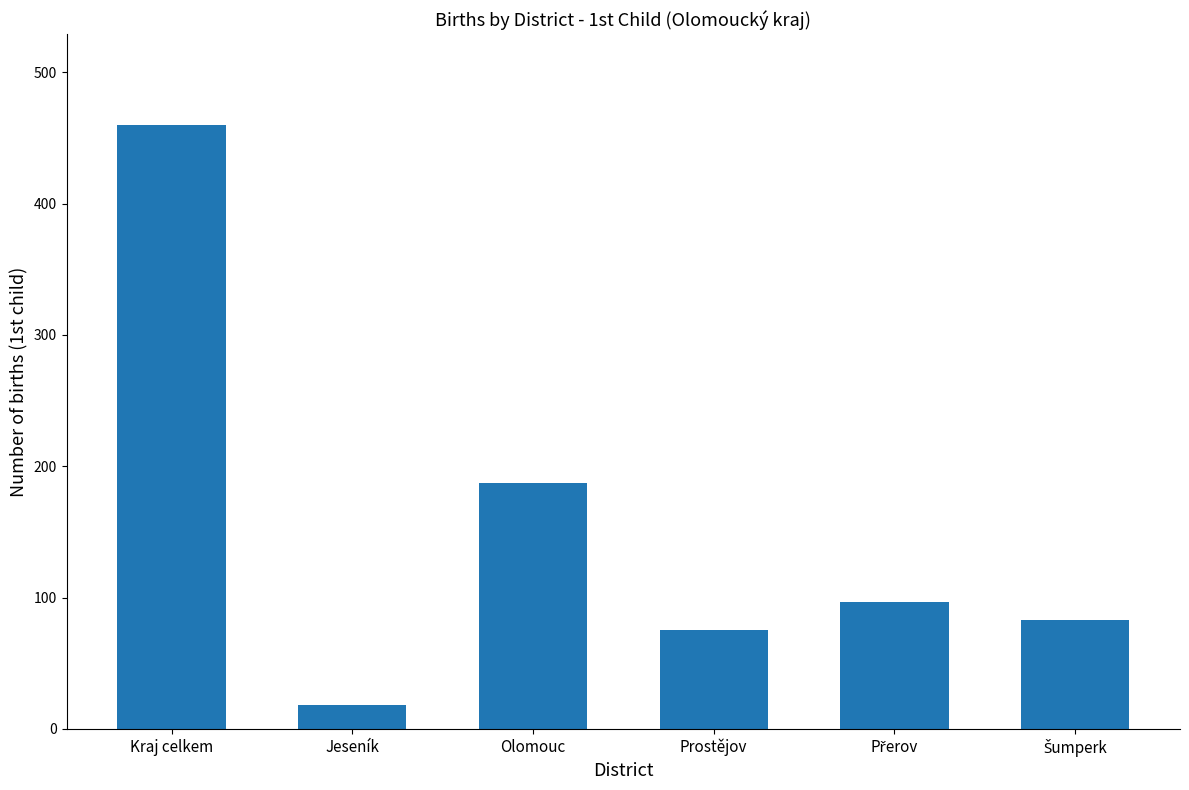

What is the approximate value at Prostějov?

75